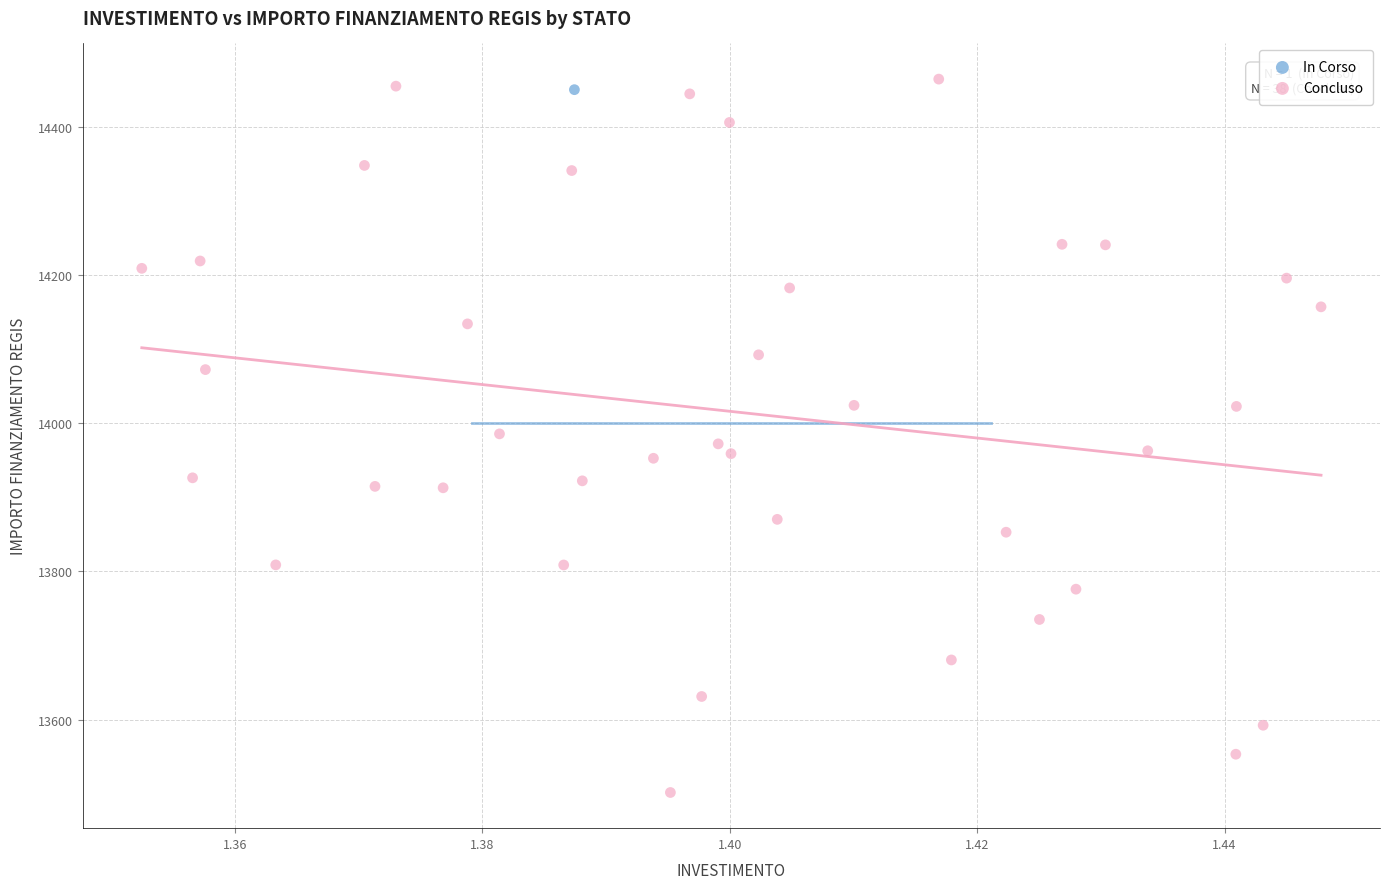

What are all the series names shown in the legend?

In Corso, Concluso